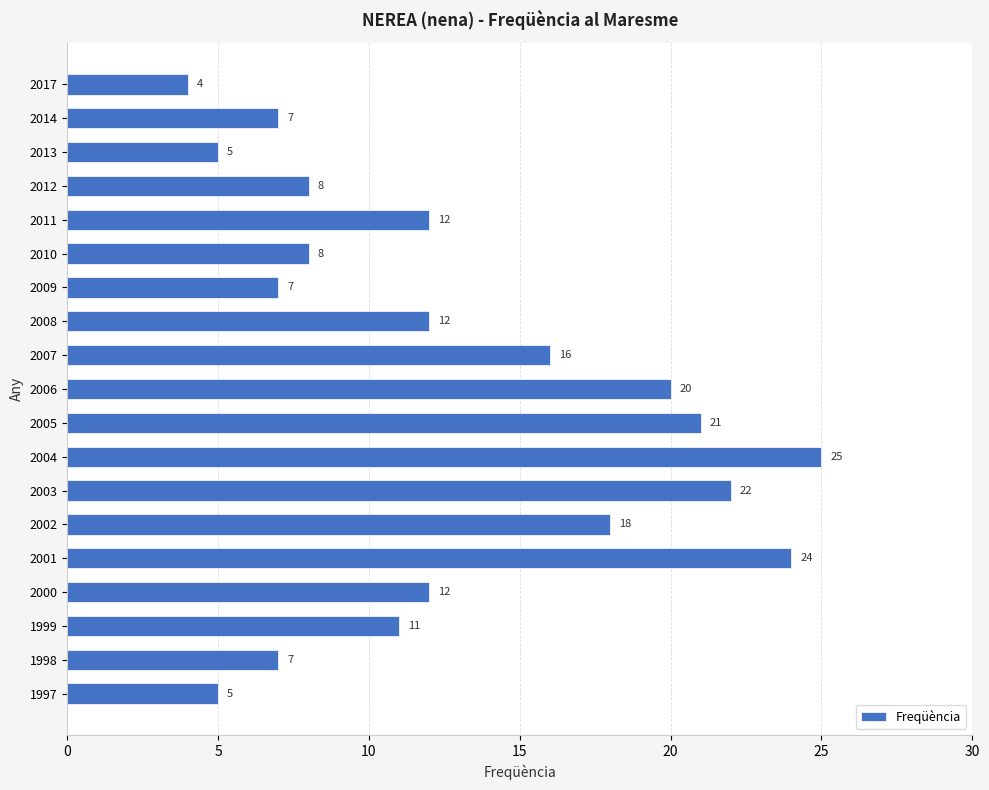

What is the smallest value displayed?

4